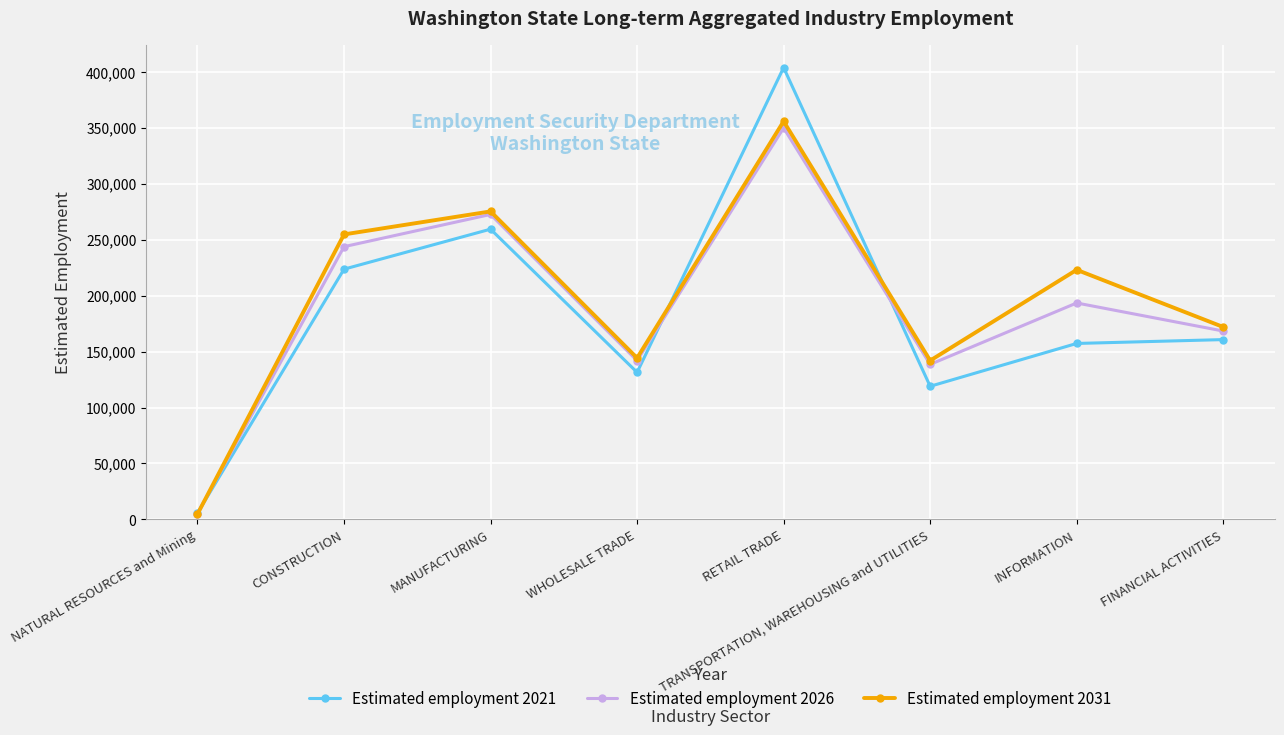

Reading left to right, list all the values displayed in this chart.

Estimated employment 2021: NATURAL RESOURCES and Mining=5704	CONSTRUCTION=223615	MANUFACTURING=259350	WHOLESALE TRADE=131407	RETAIL TRADE=403702	TRANSPORTATION, WAREHOUSING and UTILITIES=118970	INFORMATION=157236	FINANCIAL ACTIVITIES=160684
Estimated employment 2026: NATURAL RESOURCES and Mining=5207	CONSTRUCTION=243714	MANUFACTURING=272502	WHOLESALE TRADE=141867	RETAIL TRADE=349835	TRANSPORTATION, WAREHOUSING and UTILITIES=138534	INFORMATION=193399	FINANCIAL ACTIVITIES=168324
Estimated employment 2031: NATURAL RESOURCES and Mining=4858	CONSTRUCTION=254665	MANUFACTURING=275208	WHOLESALE TRADE=144216	RETAIL TRADE=355696	TRANSPORTATION, WAREHOUSING and UTILITIES=141939	INFORMATION=223023	FINANCIAL ACTIVITIES=171933